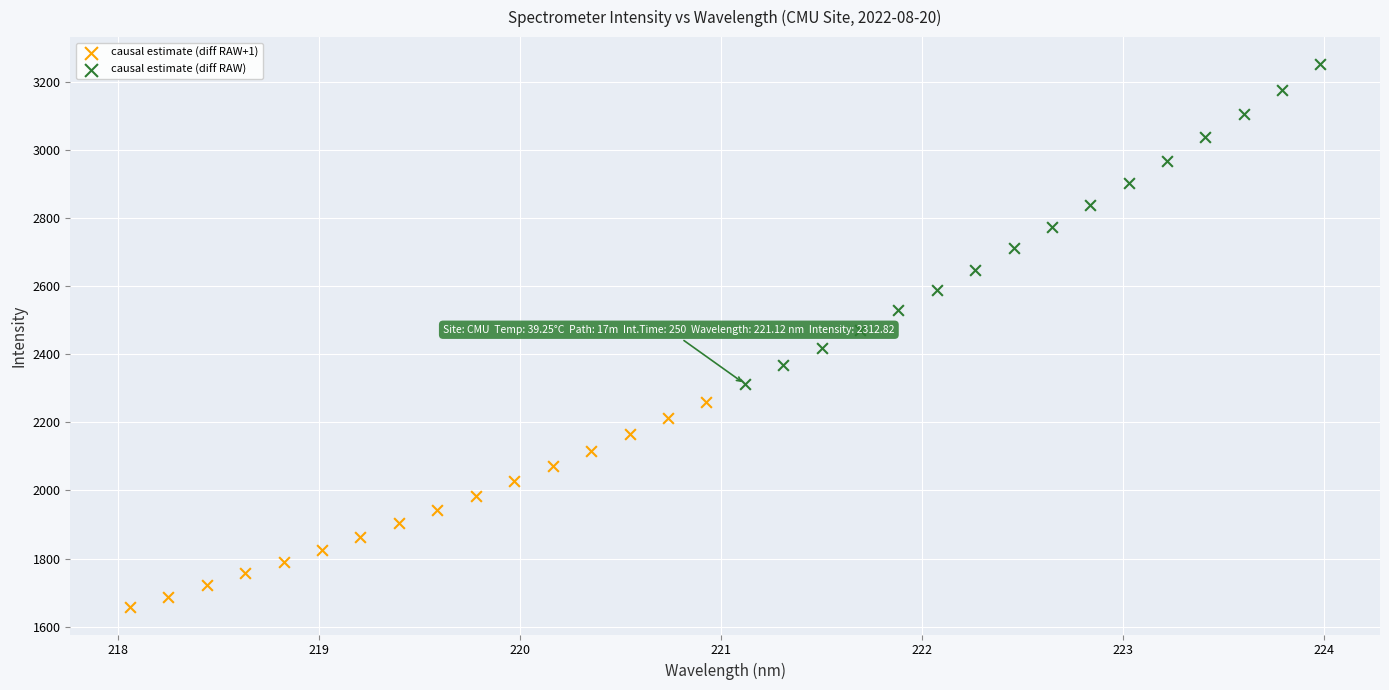

Which series contains the lowest Y value?

causal estimate (diff RAW+1)